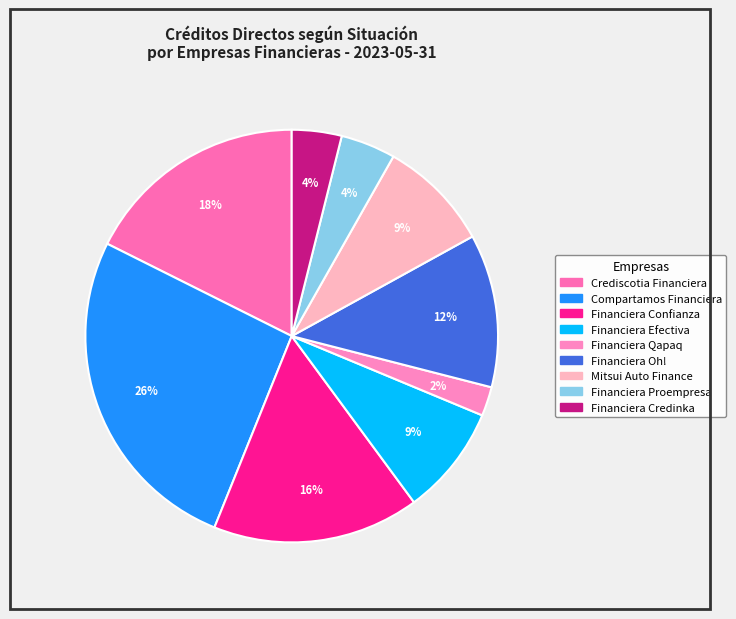

What percentage is the Crediscotia Financiera slice, to the nearest percent?

18%